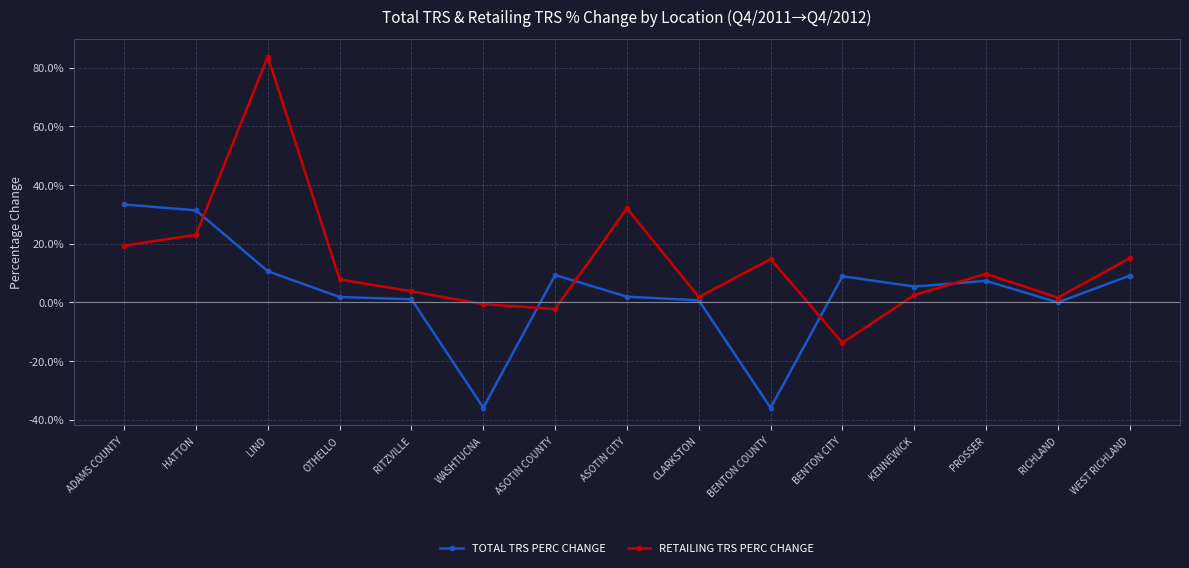

True or false: RETAILING TRS PERC CHANGE and TOTAL TRS PERC CHANGE intersect in this chart.

True